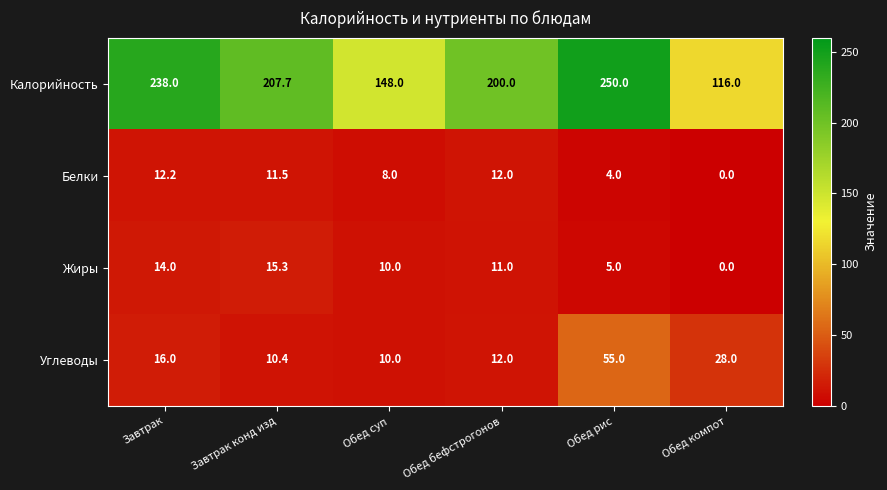

Rank the series at Завтрак from lowest to highest value.

Белки, Жиры, Углеводы, Калорийность